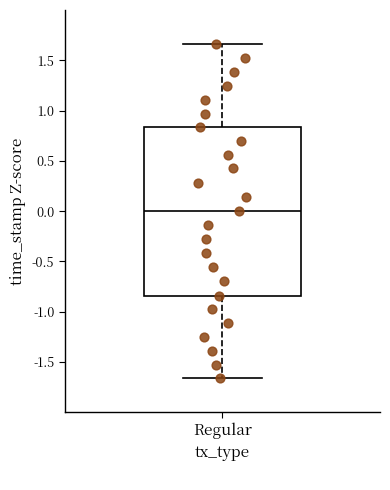

Transcribe this box plot: give where the median line is, the range the box spans, and where the two whiskers end, as read against the y-axis. The values are not printed on the chart, so give them approximately, as read against the axis.

median 0.00, box -0.85 to 0.85, whiskers -1.65 to 1.65